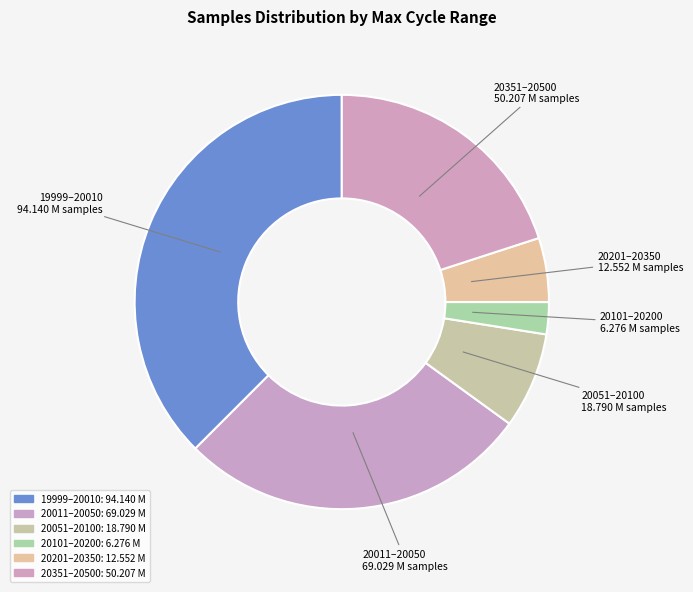

Is there any slice that represents more than half of the pie?

No